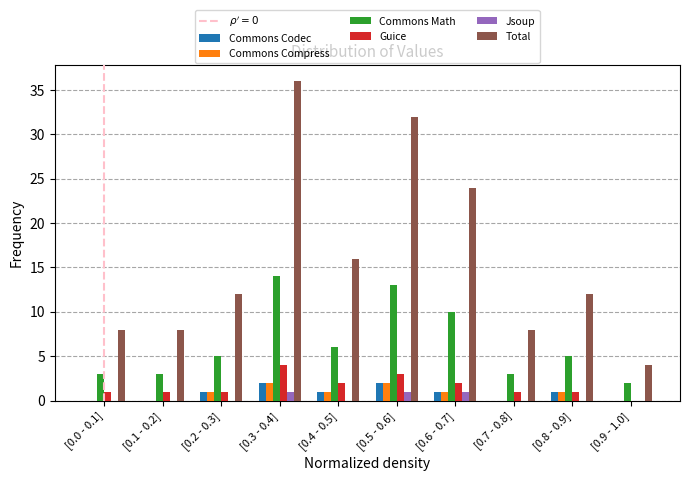

Which series changed the most between [0.7 - 0.8] and [0.8 - 0.9]?

Total